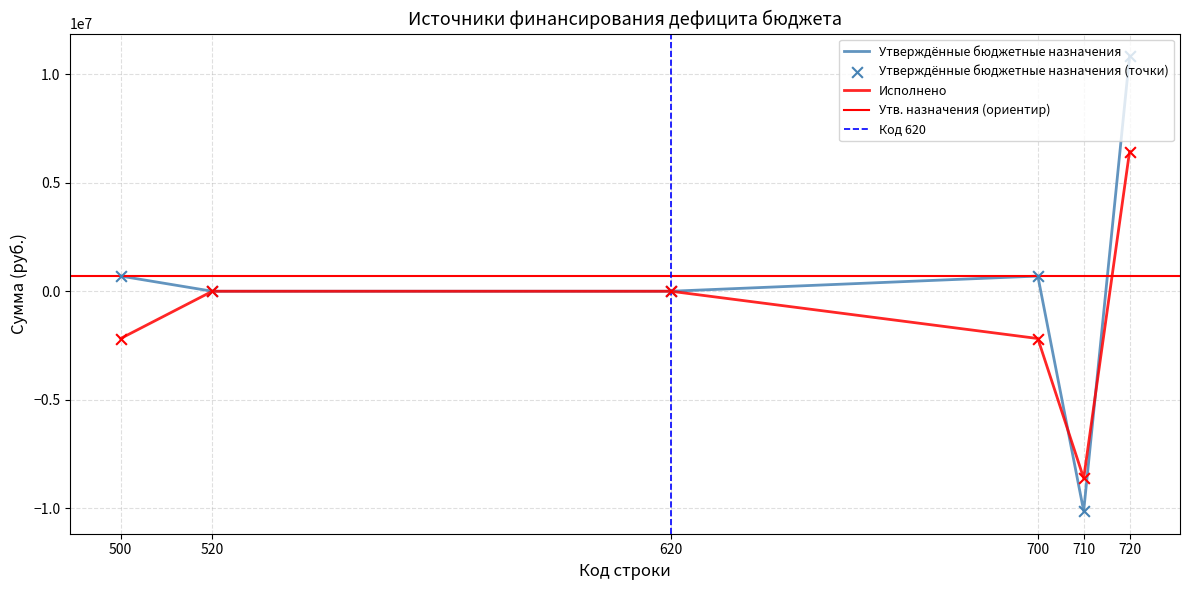

Which series has the largest total across all categories?

Утверждённые бюджетные назначения